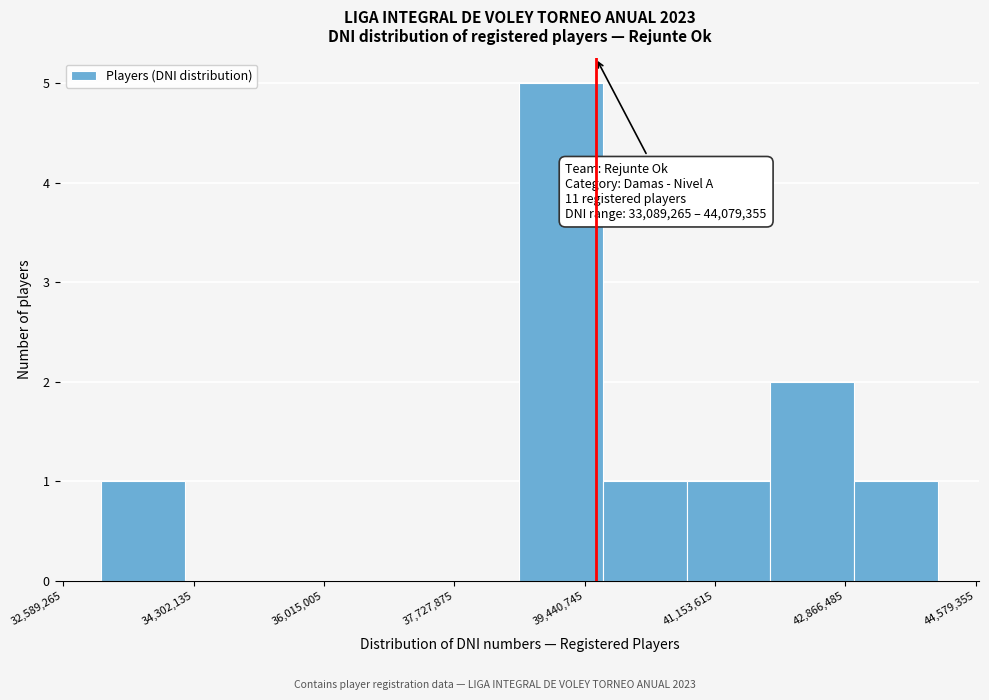

Which range on the x-axis has the tallest bar?

38600000 to 39600000